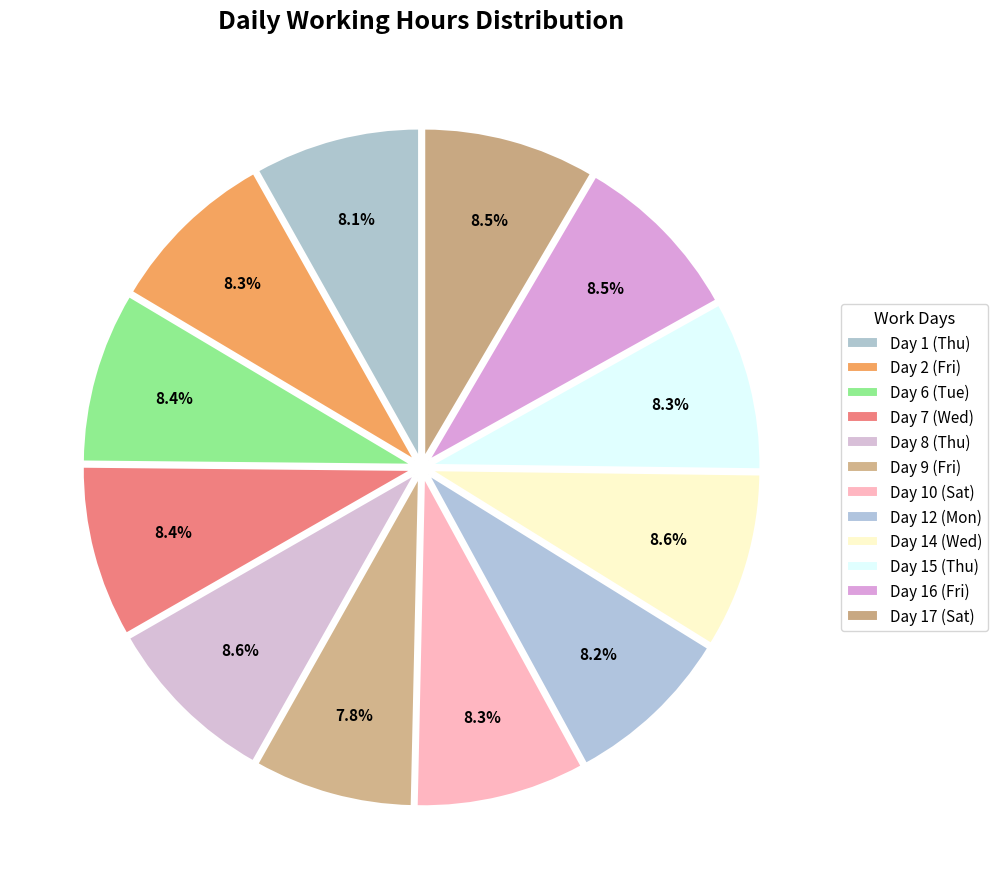

Which category has the biggest portion of the pie?

Day 14 (Wed)